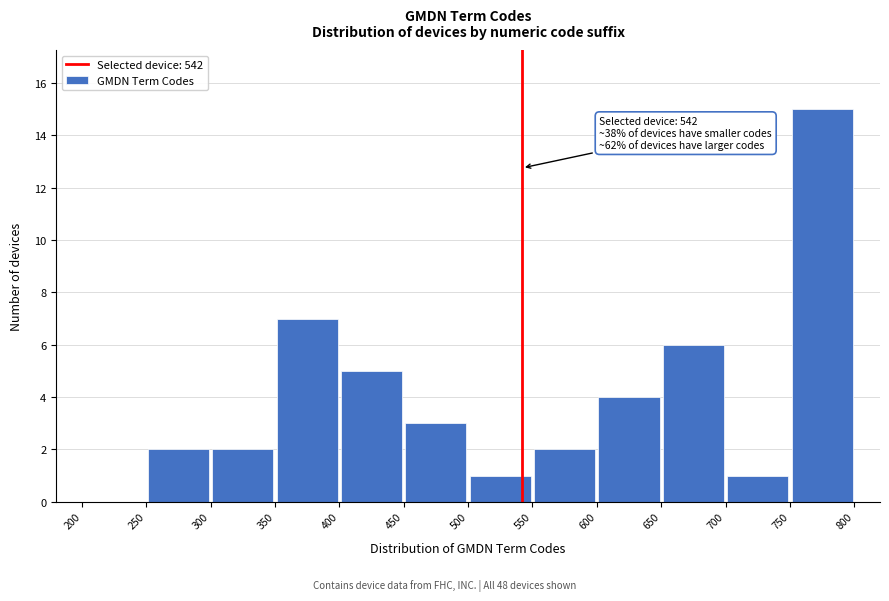

Over which range of the x-axis is the bar tallest?

750 to 800